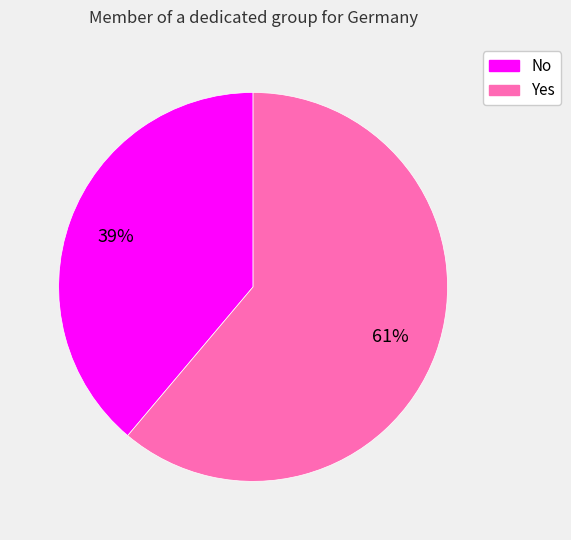

To the nearest percent, what portion does No represent?

39%